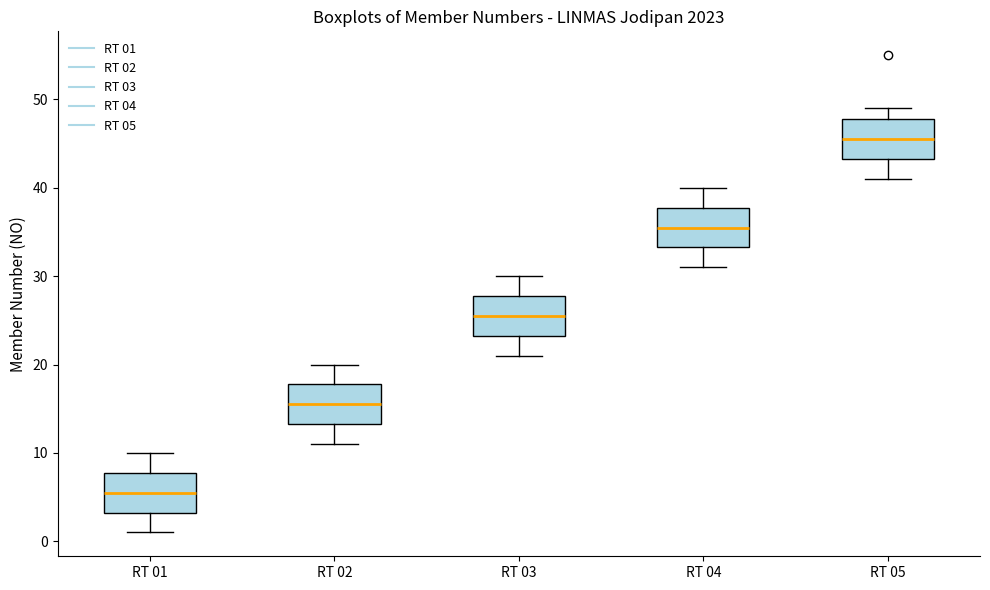

Reading left to right, transcribe this box plot: for each box, give where its median line is, the range the box spans, and where its two whiskers end, as read against the y-axis. The values are not printed on the chart, so give them approximately, as read against the axis.

RT 01: median 6, box 3 to 8, whiskers 1 to 10
RT 02: median 16, box 13 to 18, whiskers 11 to 20
RT 03: median 26, box 23 to 28, whiskers 21 to 30
RT 04: median 36, box 33 to 38, whiskers 31 to 40
RT 05: median 46, box 43 to 48, whiskers 41 to 49